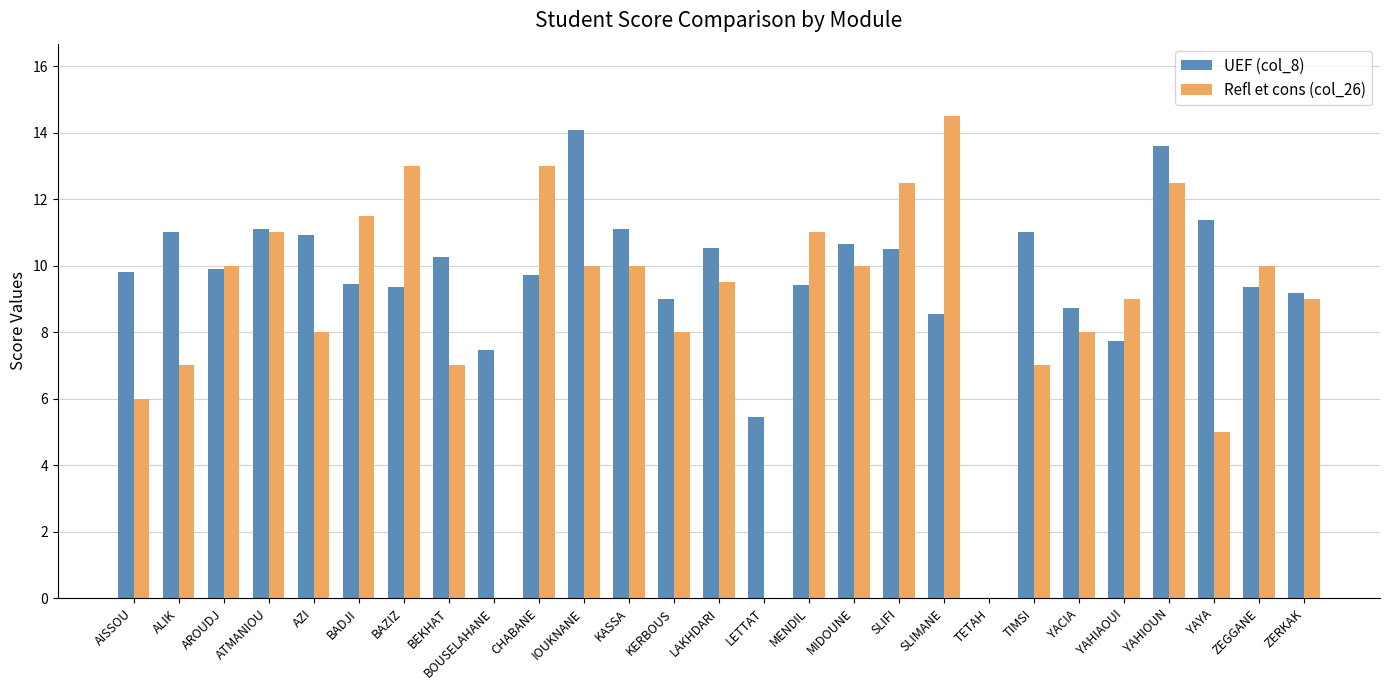

True or false: Refl et cons (col_26) has a value of 15.4 at LAKHDARI.

False